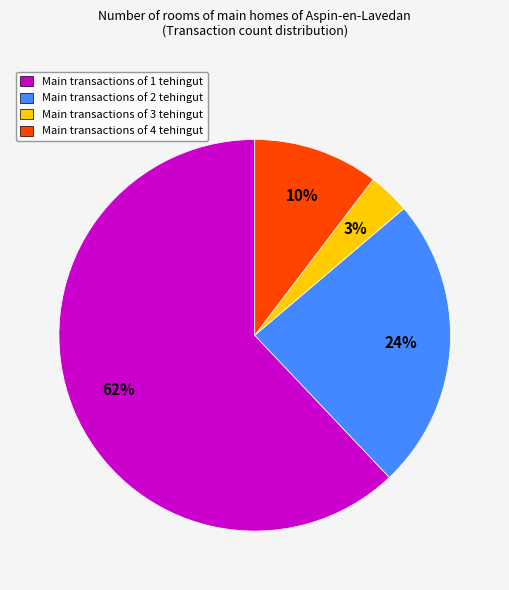

The Main transactions of 2 tehingut slice represents 24% of the pie. True or false?

True